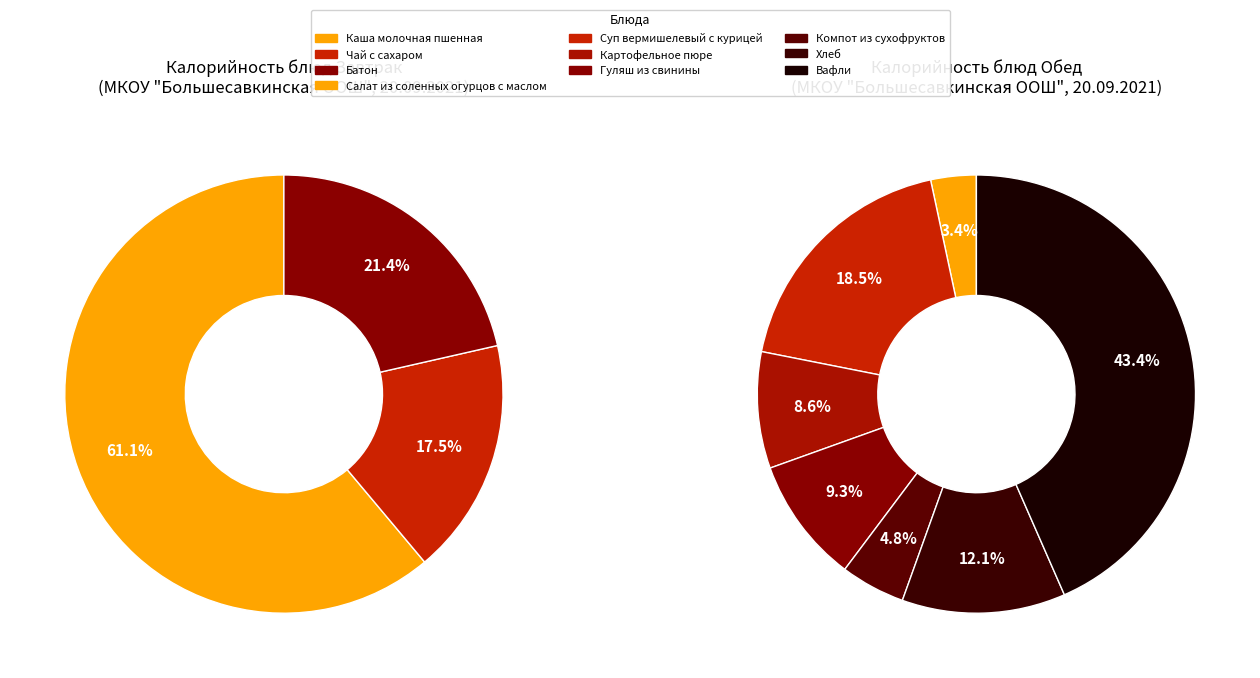

Is Каша молочная пшенная the majority of the pie?

No